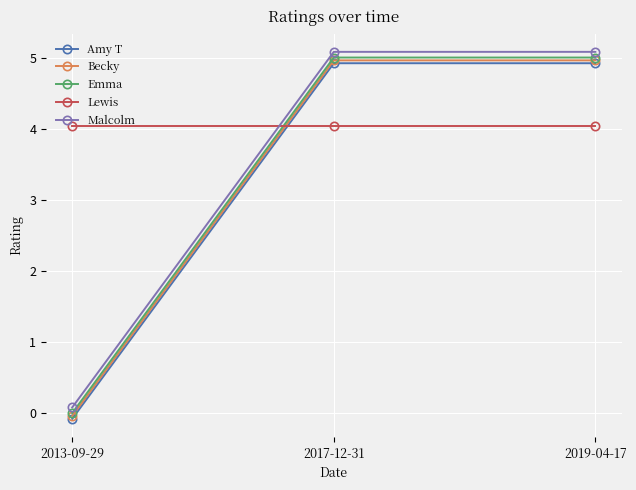

True or false: Amy T has a value of 6.5 at 2017-12-31.

False